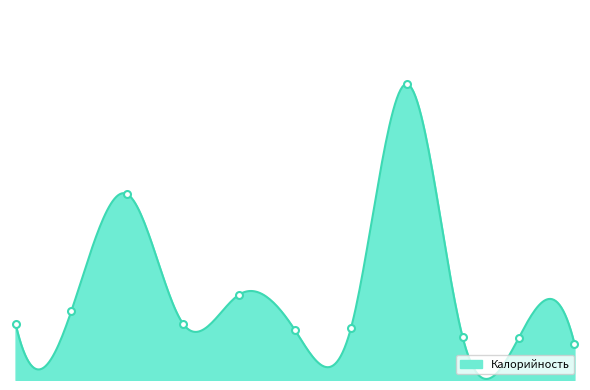

What is the difference between the maximum and minimum values?

292